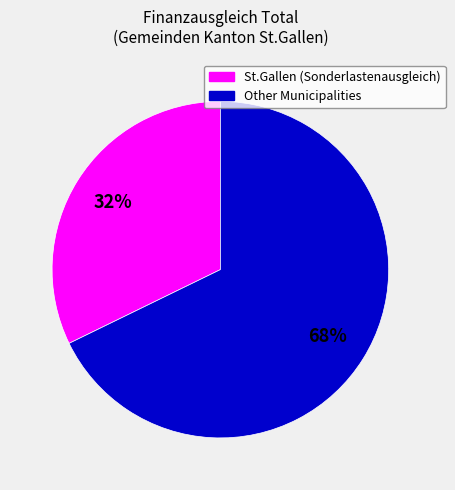

To the nearest percent, what is the difference between the largest and smallest slice percentages?

36%